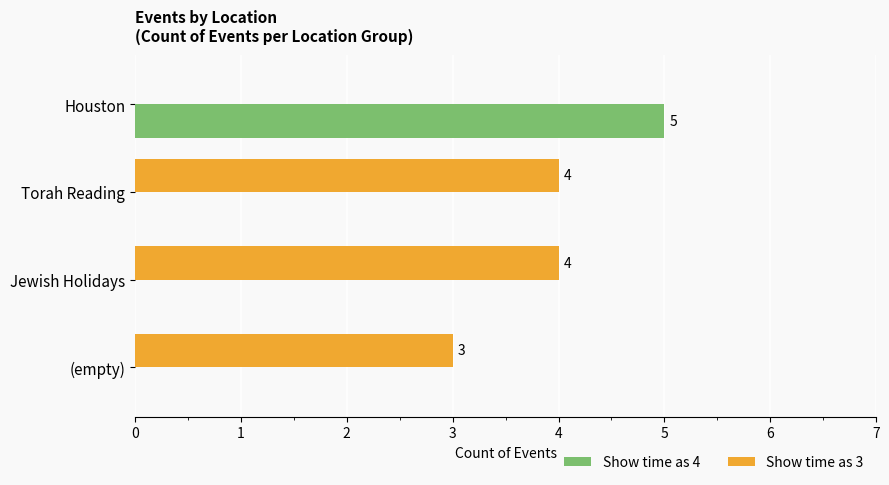

Between Torah Reading and (empty), which series saw the biggest shift?

Show time as 3